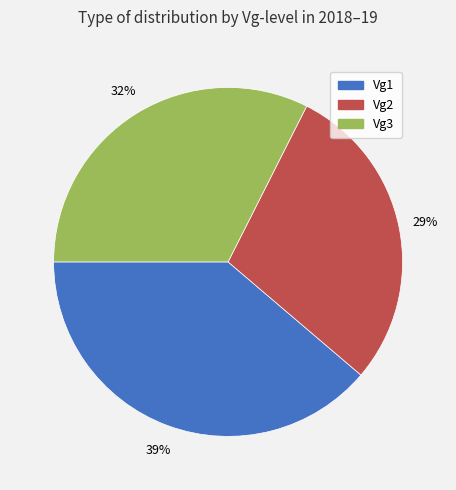

Is Vg3 the majority of the pie?

No